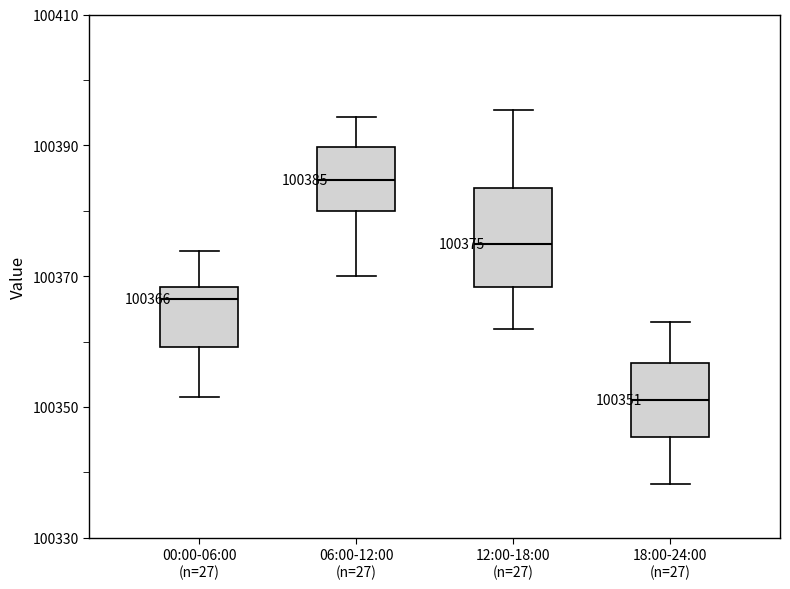

Which box is the tallest, from its lower edge to its upper edge?

12:00-18:00 (n=27)